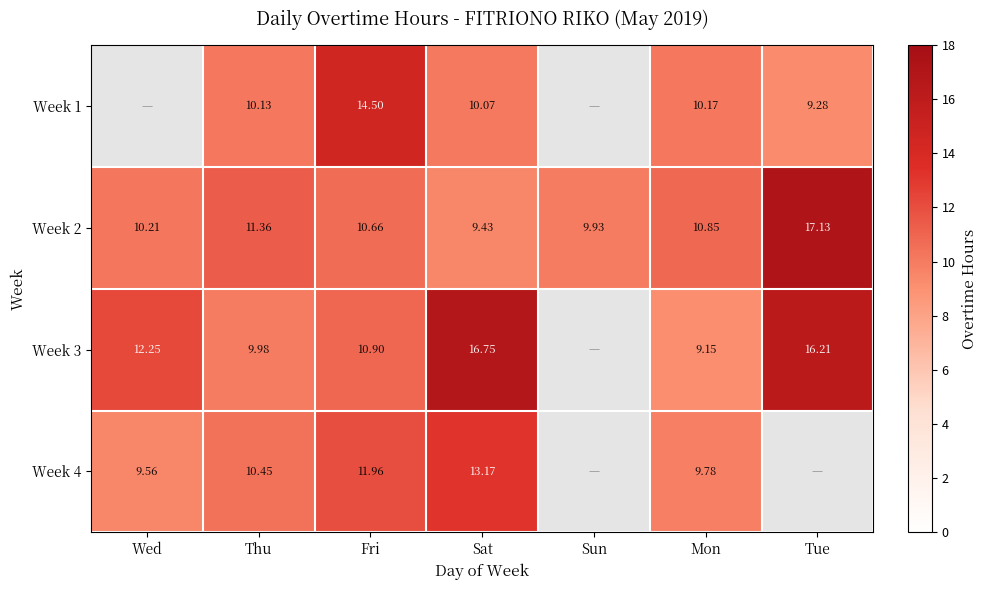

How many data points in Week 2 are above 10?

5